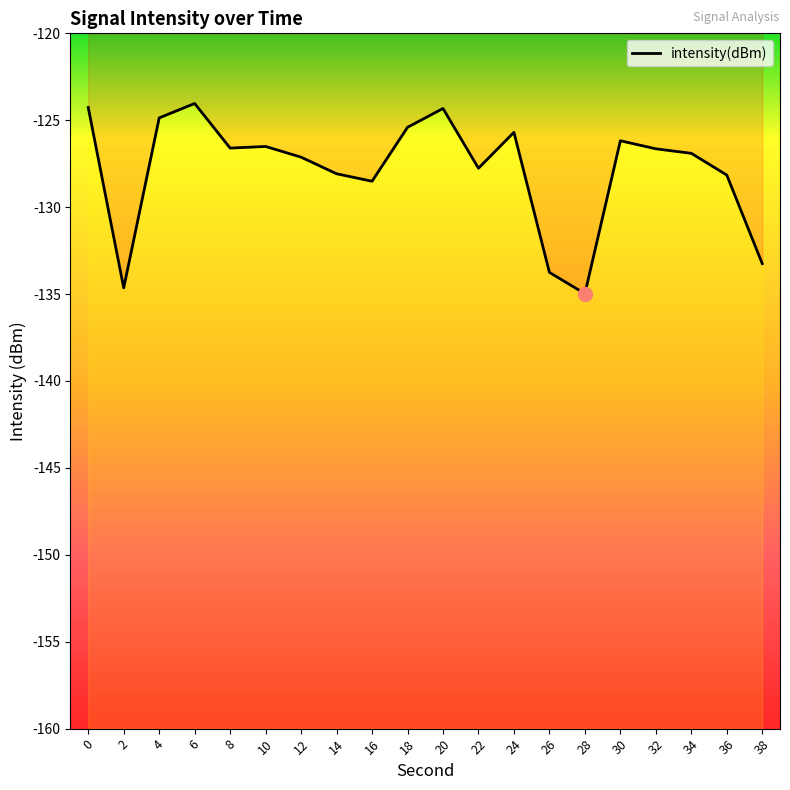

Does the chart have visible grid lines?

No